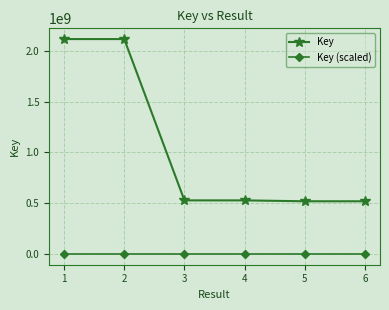

True or false: Key (scaled) and Key cross at least once.

False